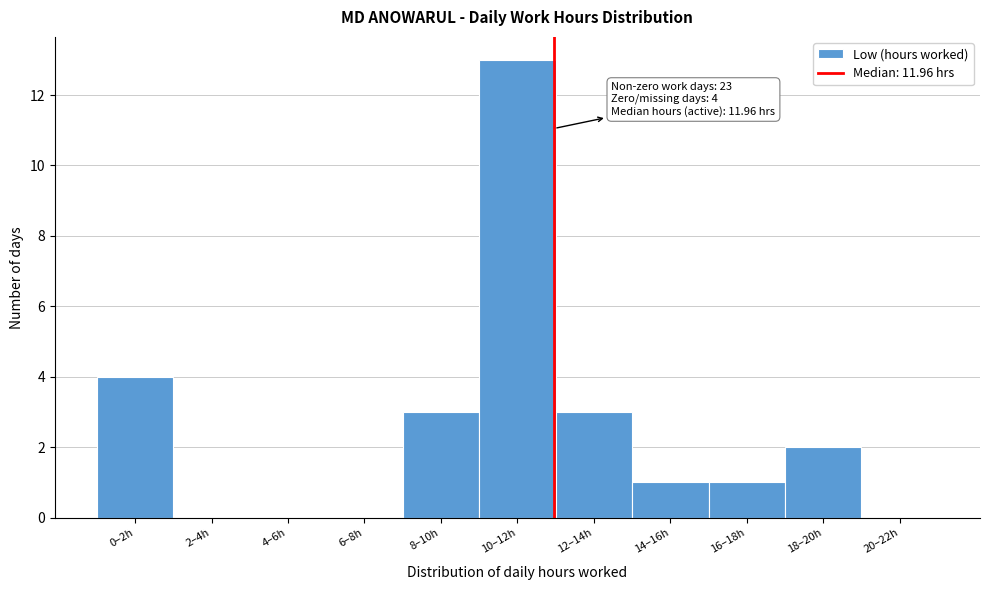

Reading left to right, list all the values displayed in this chart.

0–2h=4	2–4h=0	4–6h=0	6–8h=0	8–10h=3	10–12h=13	12–14h=3	14–16h=1	16–18h=1	18–20h=2	20–22h=0